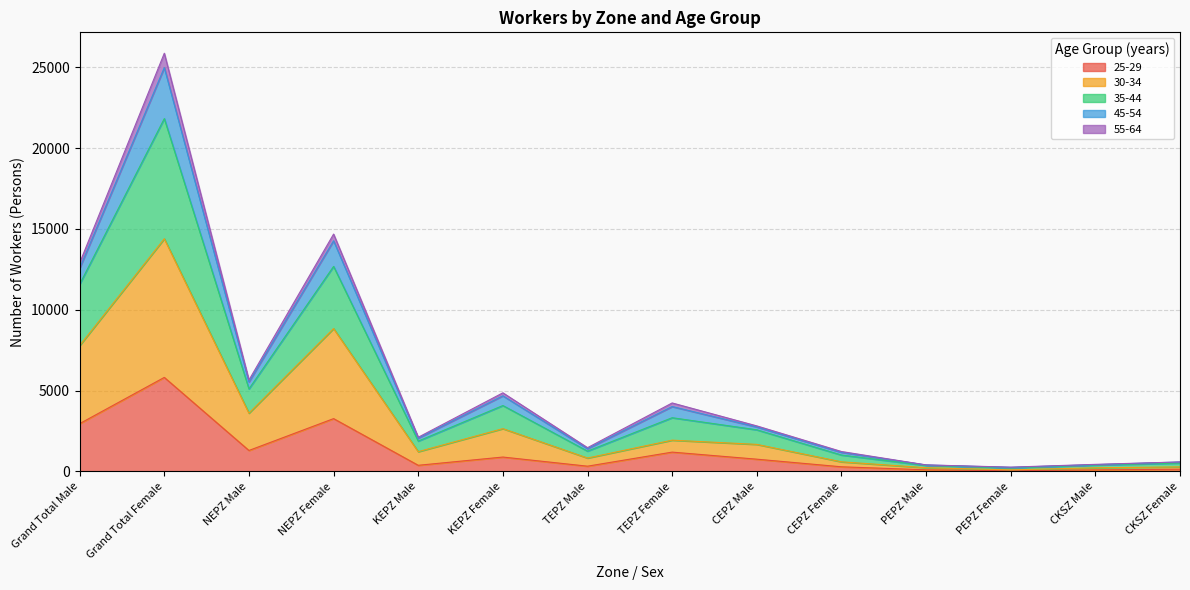

At which category is the sum across all series the highest?

Grand Total Female